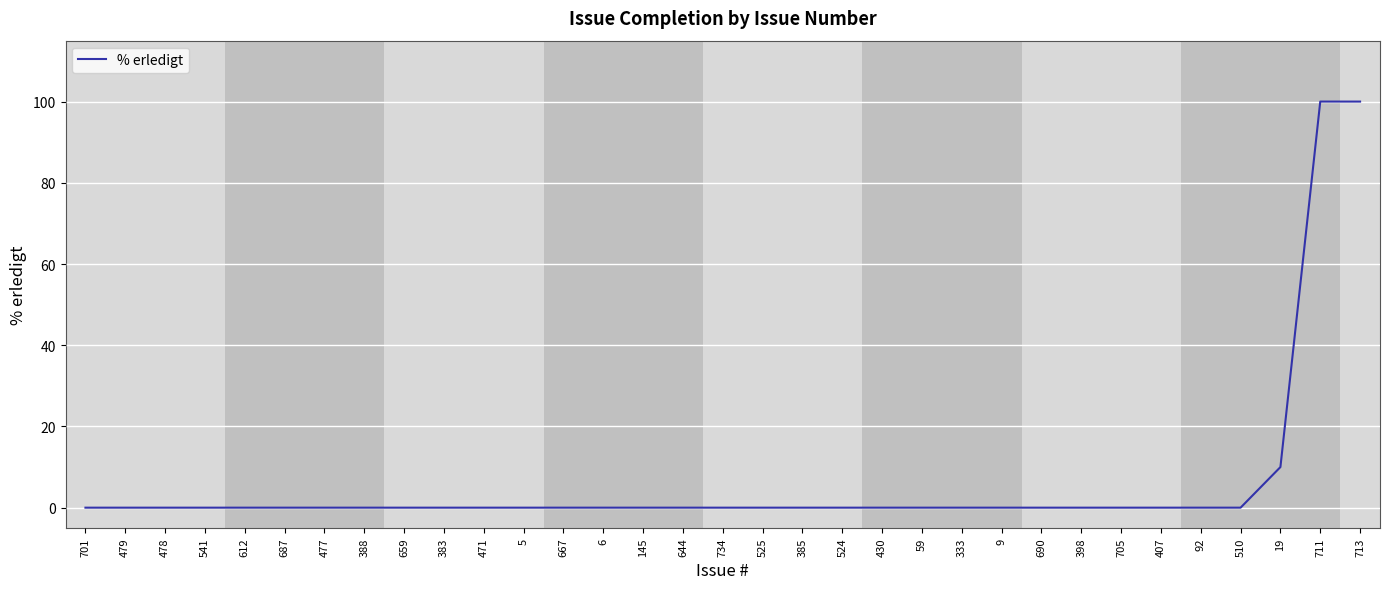

The chart shows a value of 37 at 478. True or false?

False